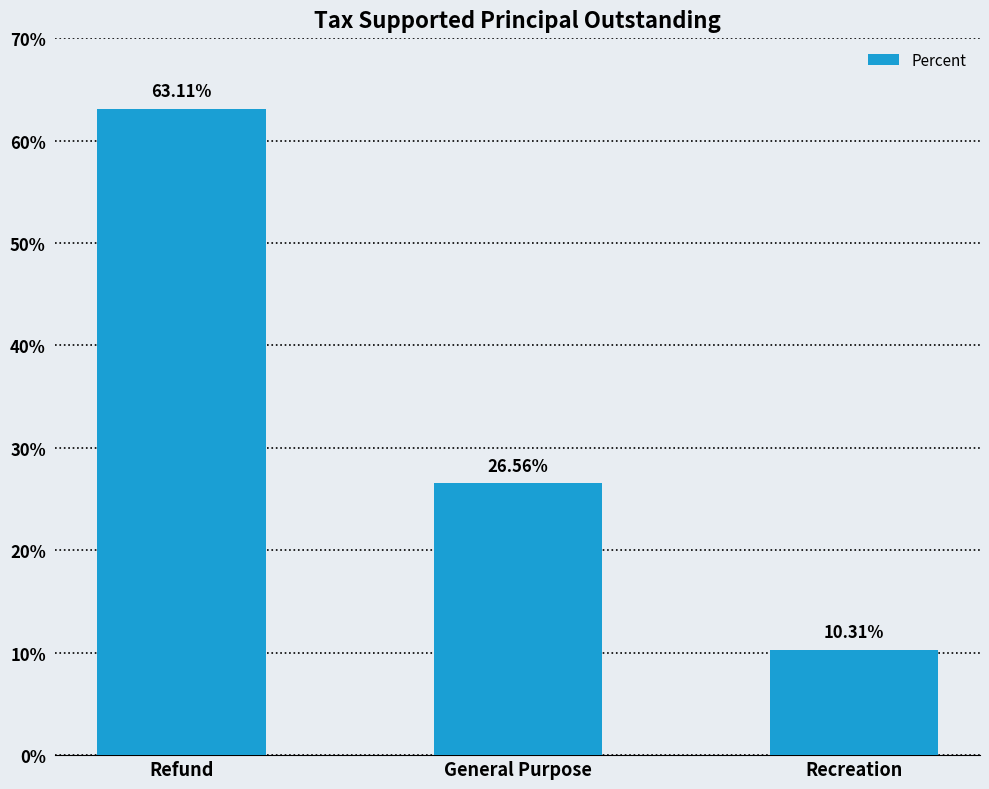

Where does the data first go above 26?

Refund